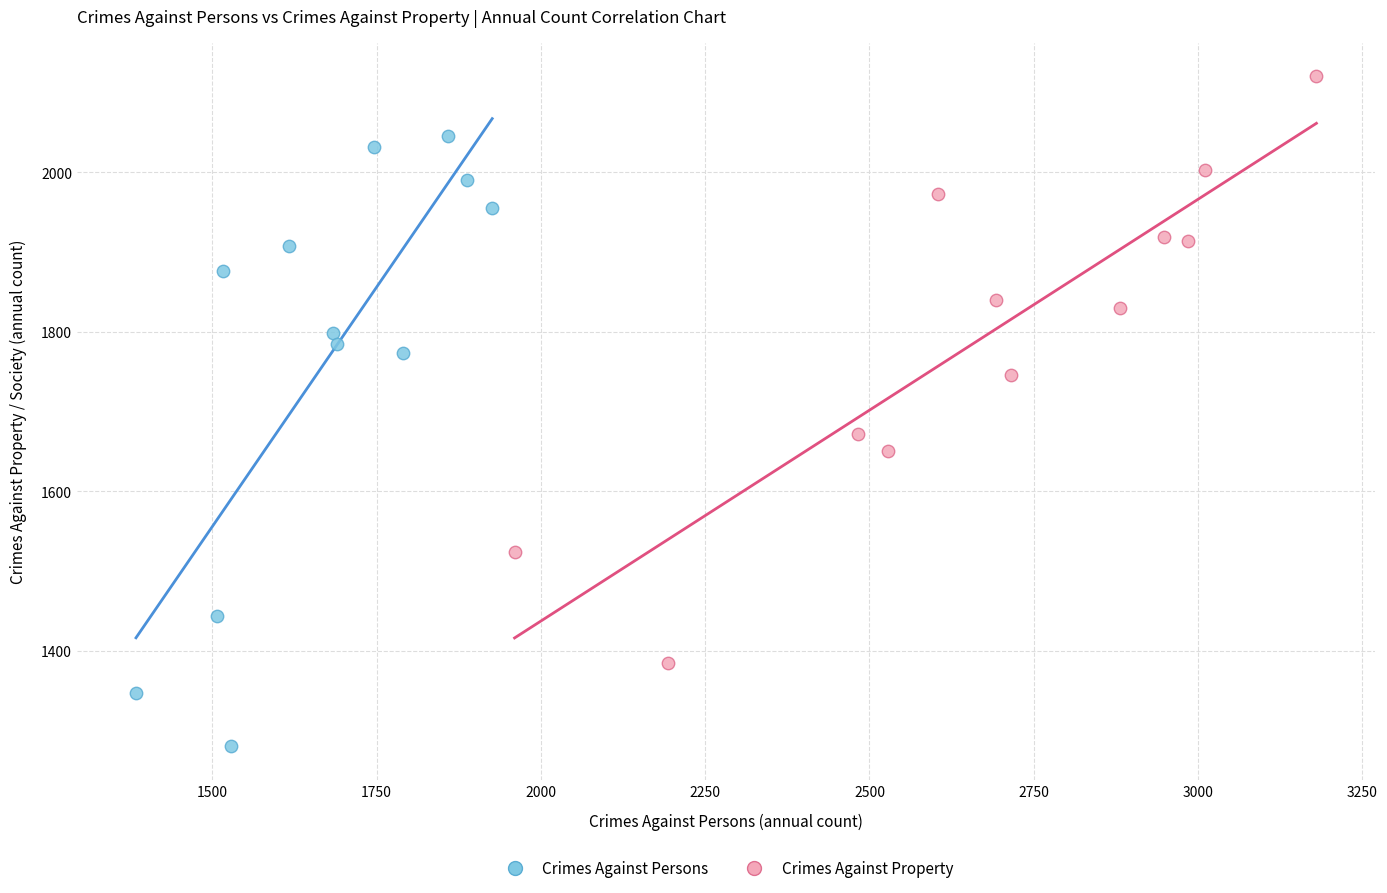

What are all the series names shown in the legend?

Crimes Against Persons, Crimes Against Property